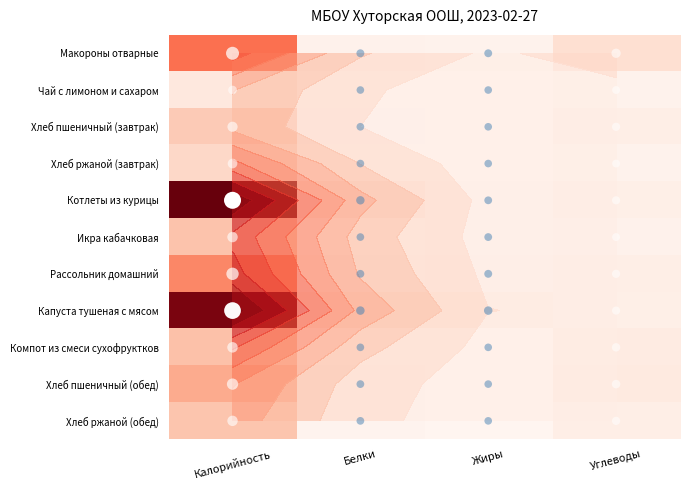

True or false: Макороны отварные has a value of 0.0 at Жиры.

False